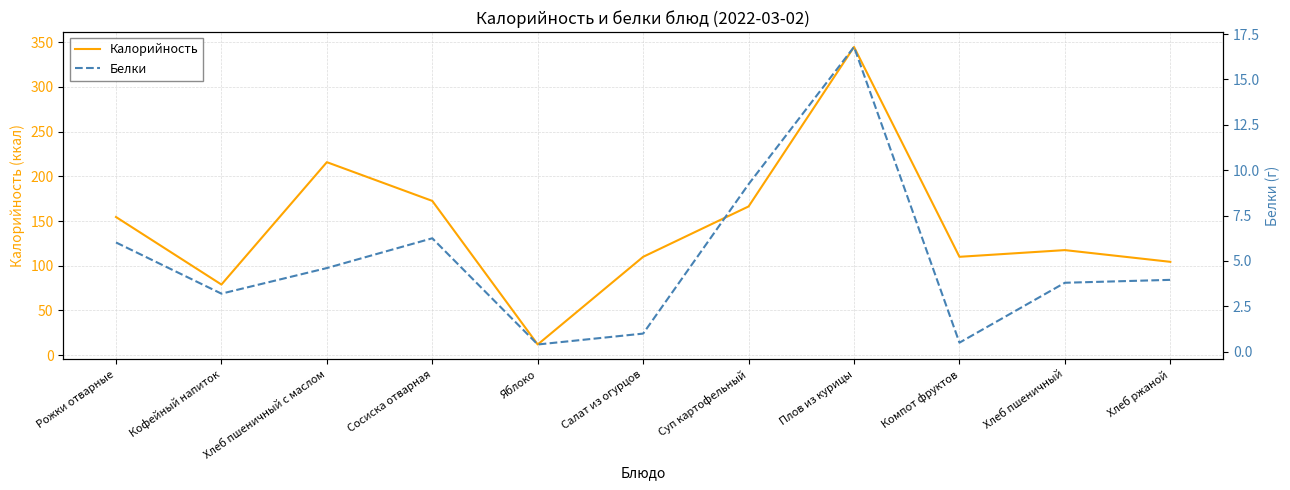

What is the sum of the Белки values at Плов из курицы and Кофейный напиток?

20.0